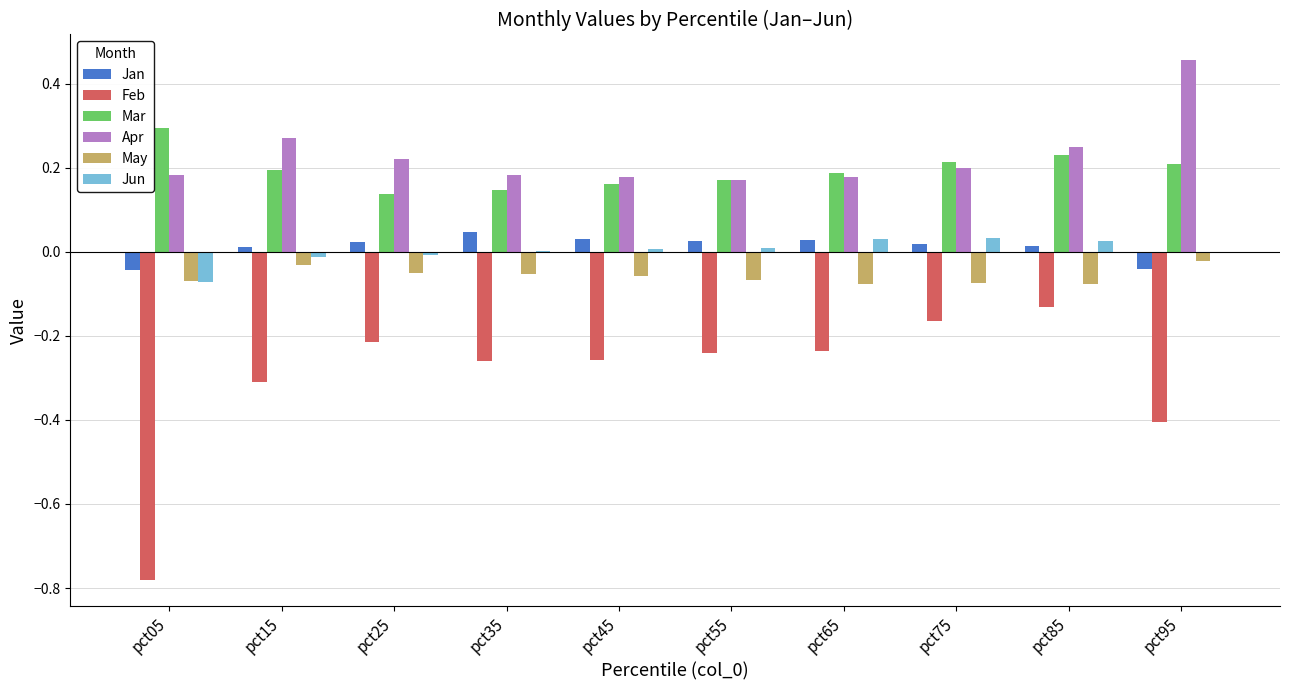

Count the Mar values in the range 0 to 1.

10